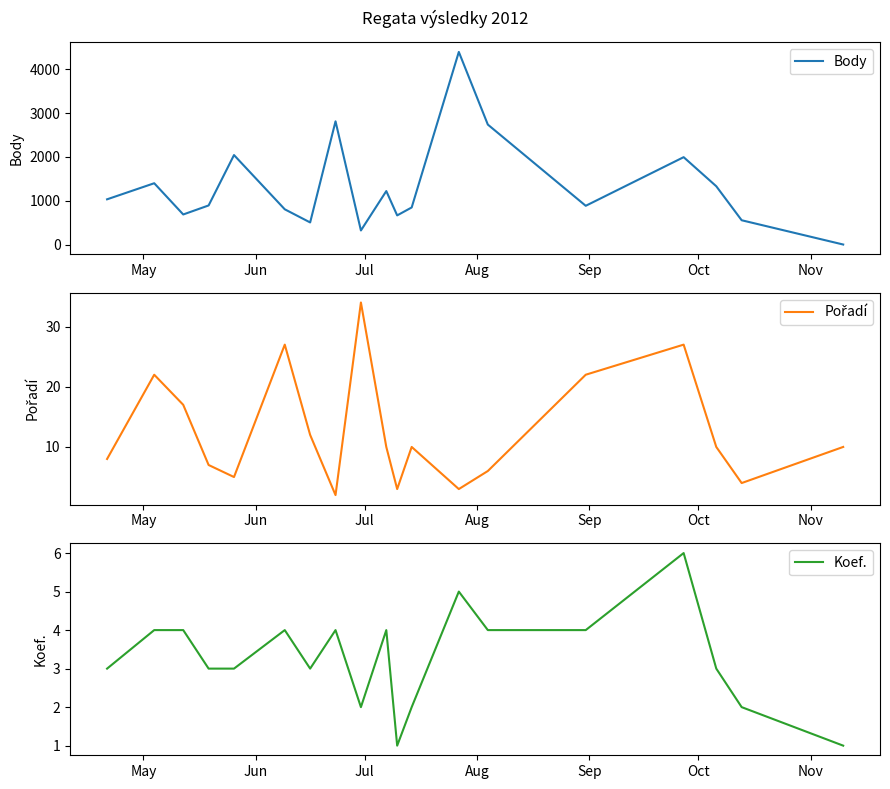

What is the value of the Koef. point at the 4th from the left?

3